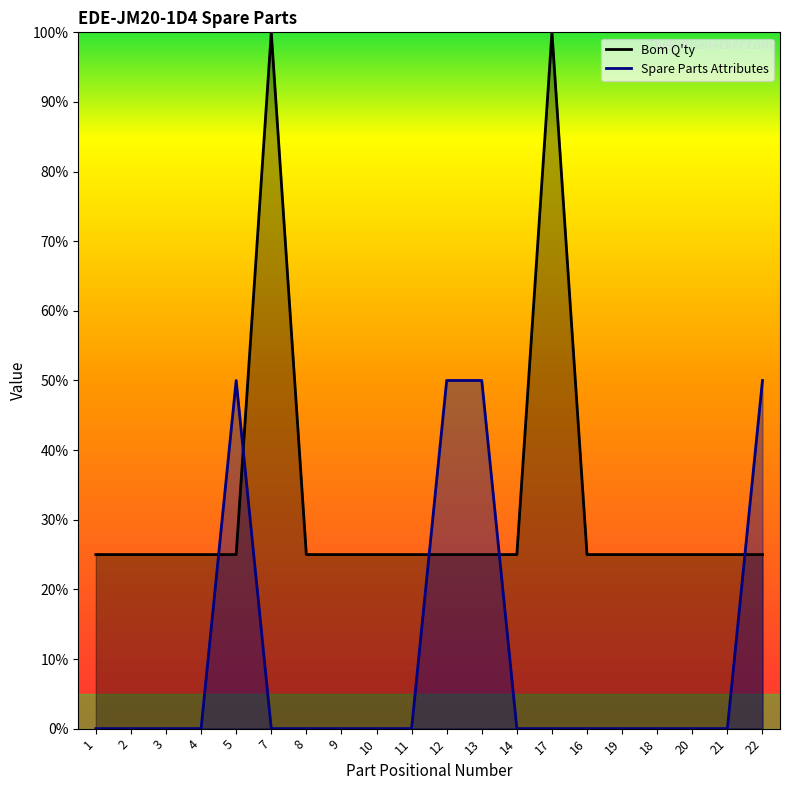

How many positive values does the Spare Parts Attributes series have?

4